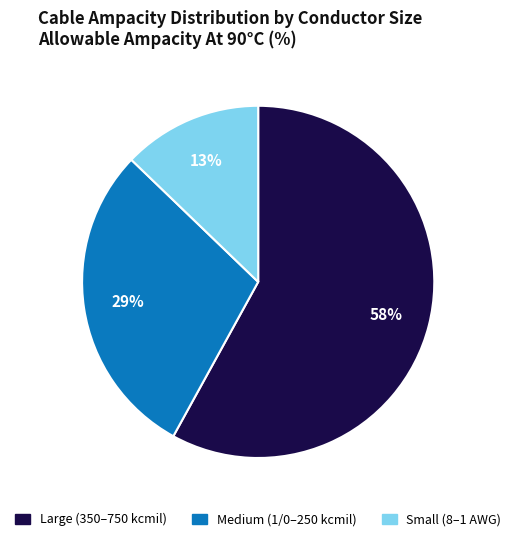

How many slices are in this pie chart?

3